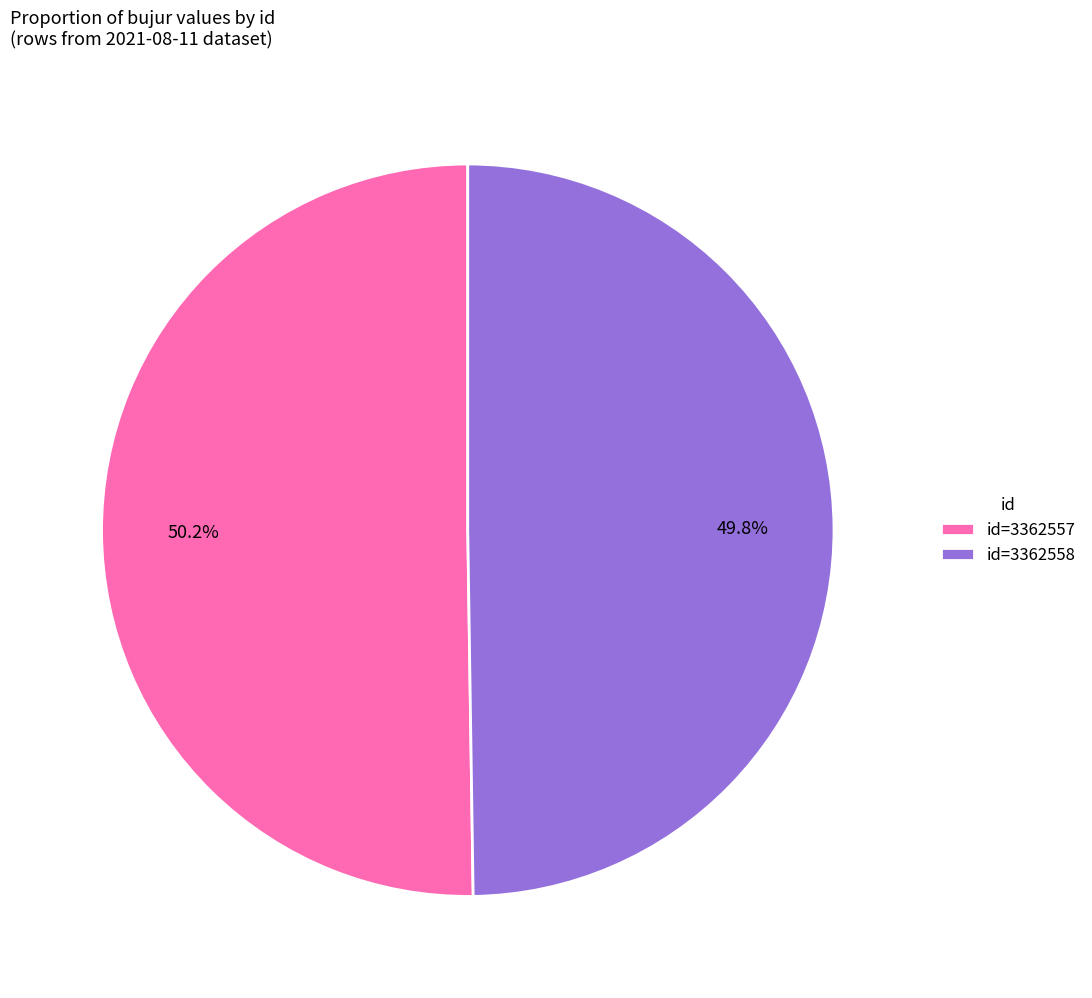

Approximately how many times larger is the value at id=3362557 compared to id=3362558?

1.0